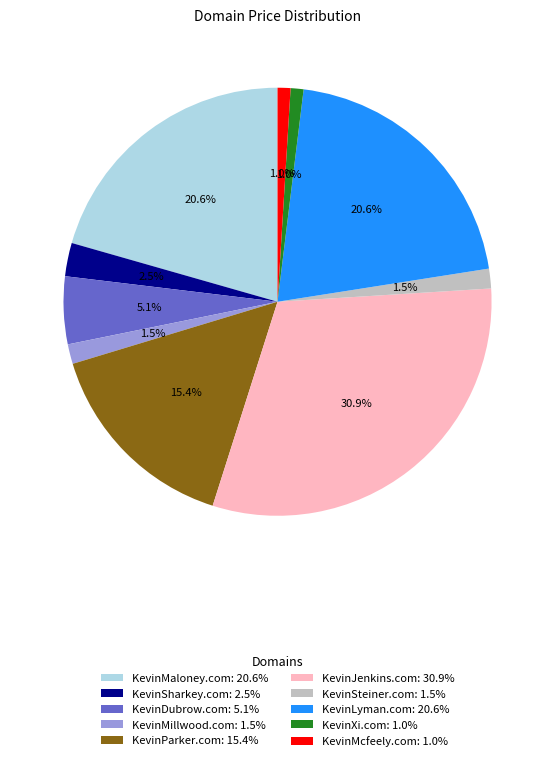

Which has a higher value, KevinJenkins.com: 30.9% or KevinSteiner.com: 1.5%?

KevinJenkins.com: 30.9%